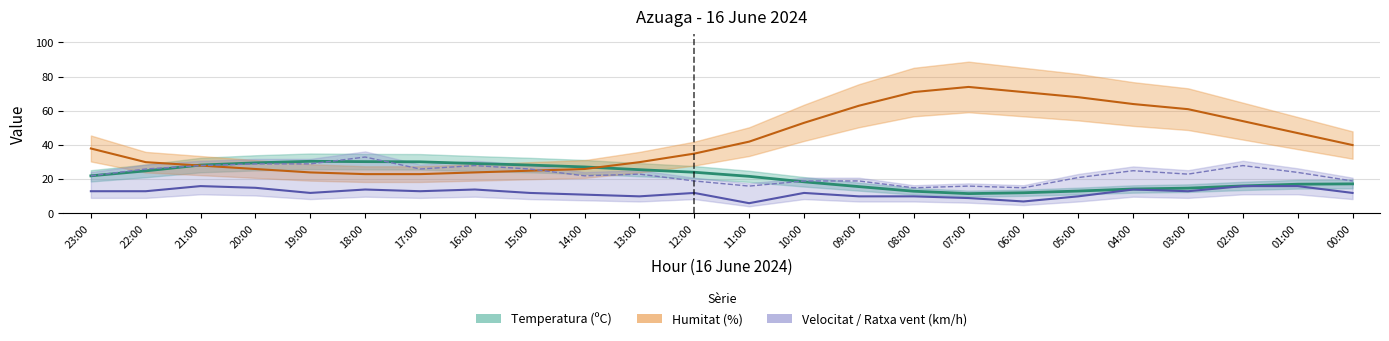

True or false: Velocitat del vent (km/h) and Temperatura (ºC) intersect in this chart.

False